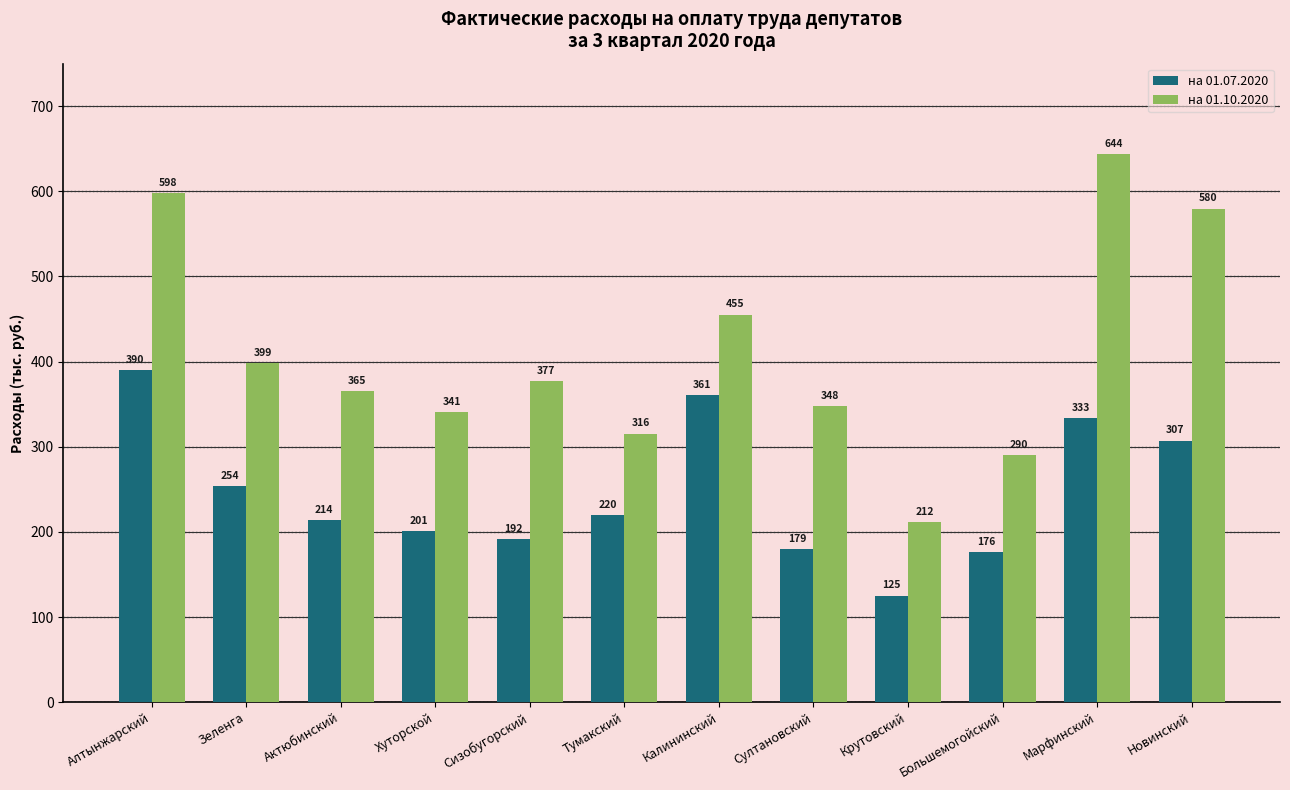

How many bars are there in each group?

2